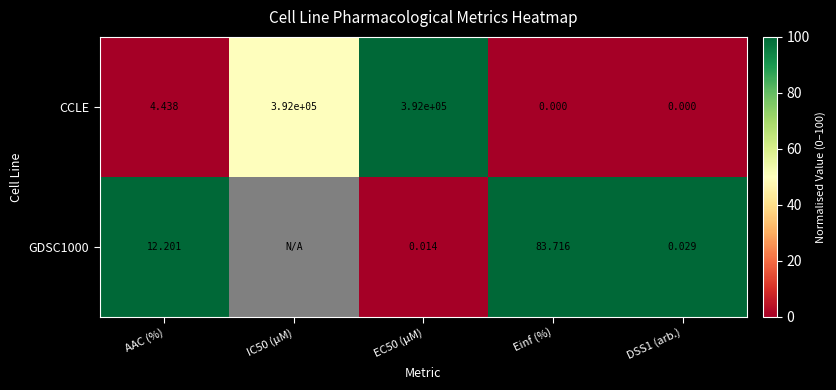

Between DSS1 (arb.) and Einf (%), which is larger?

DSS1 (arb.)